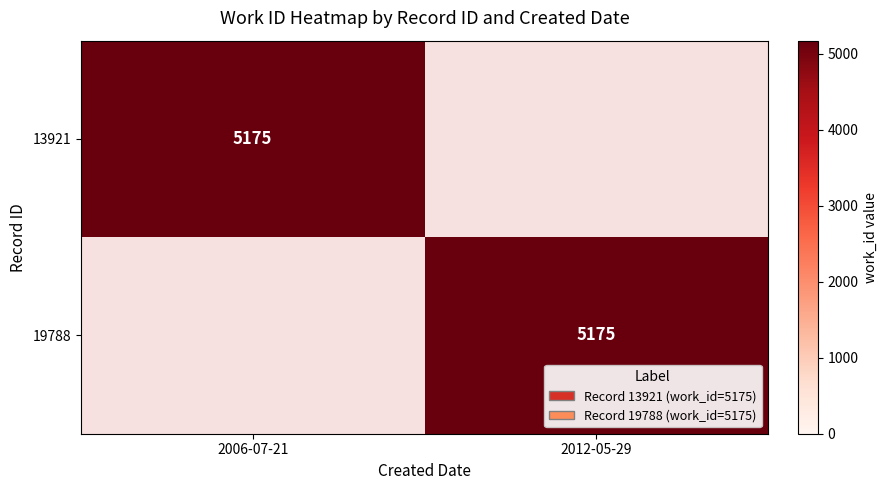

True or false: 19788 has a value of 5175 at 2012-05-29.

True